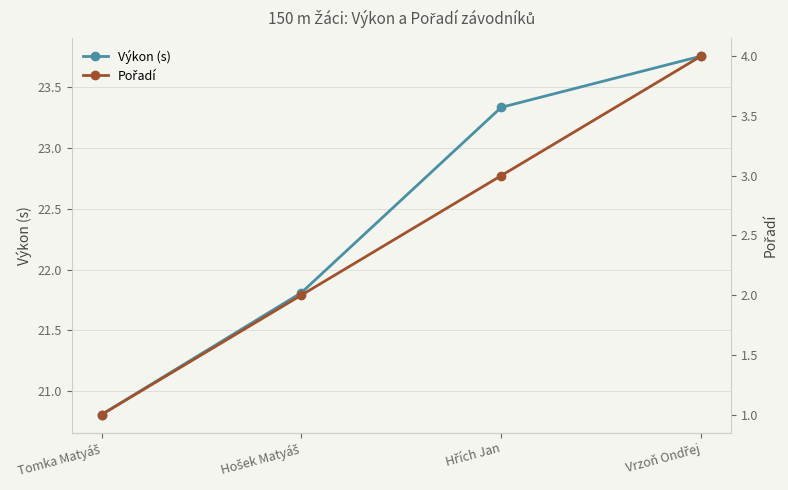

What is the total value across all series at Tomka Matyáš?

21.8